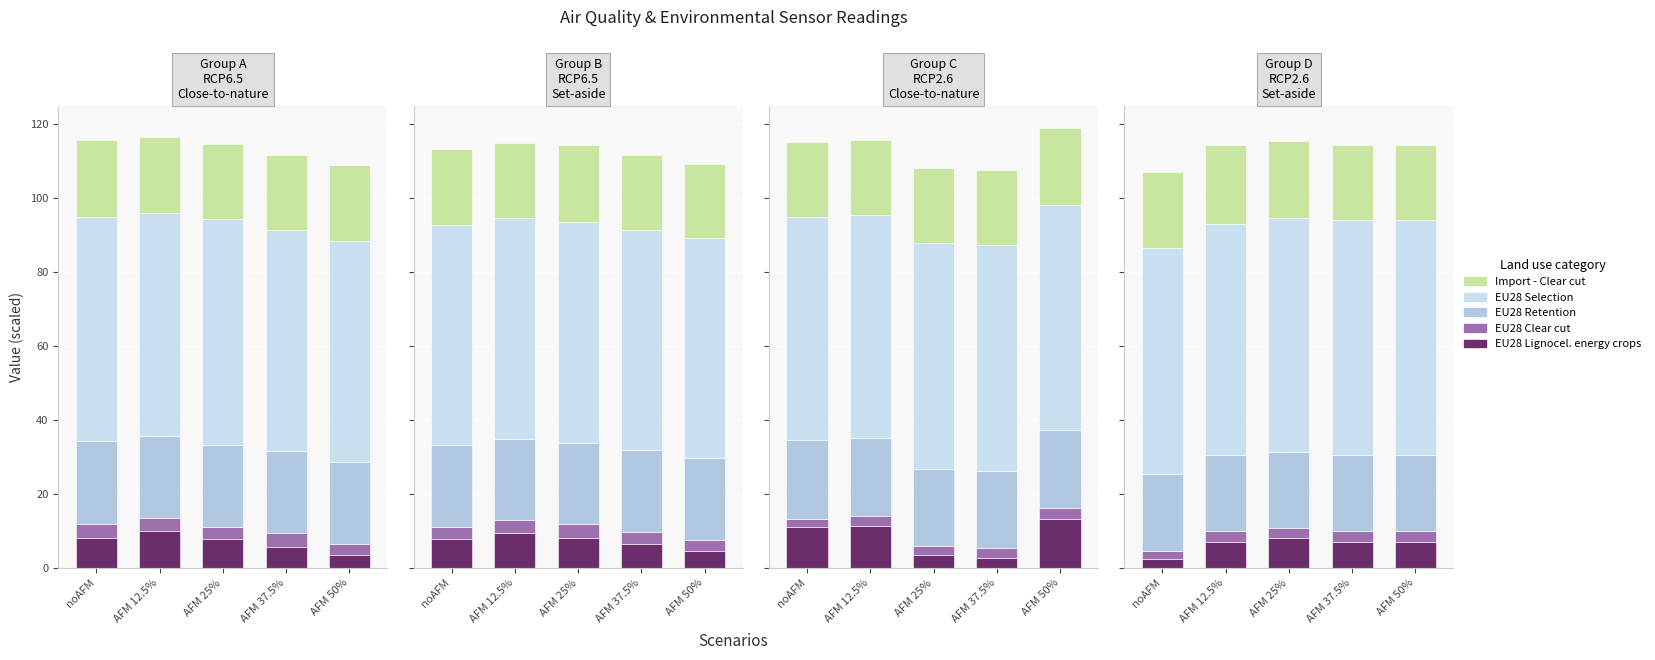

Between noAFM and AFM 37.5%, which is larger?

AFM 37.5%